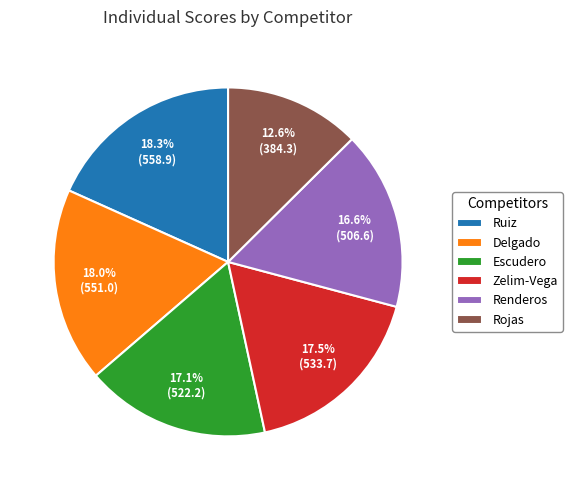

True or false: Ruiz accounts for 18% of the total.

True